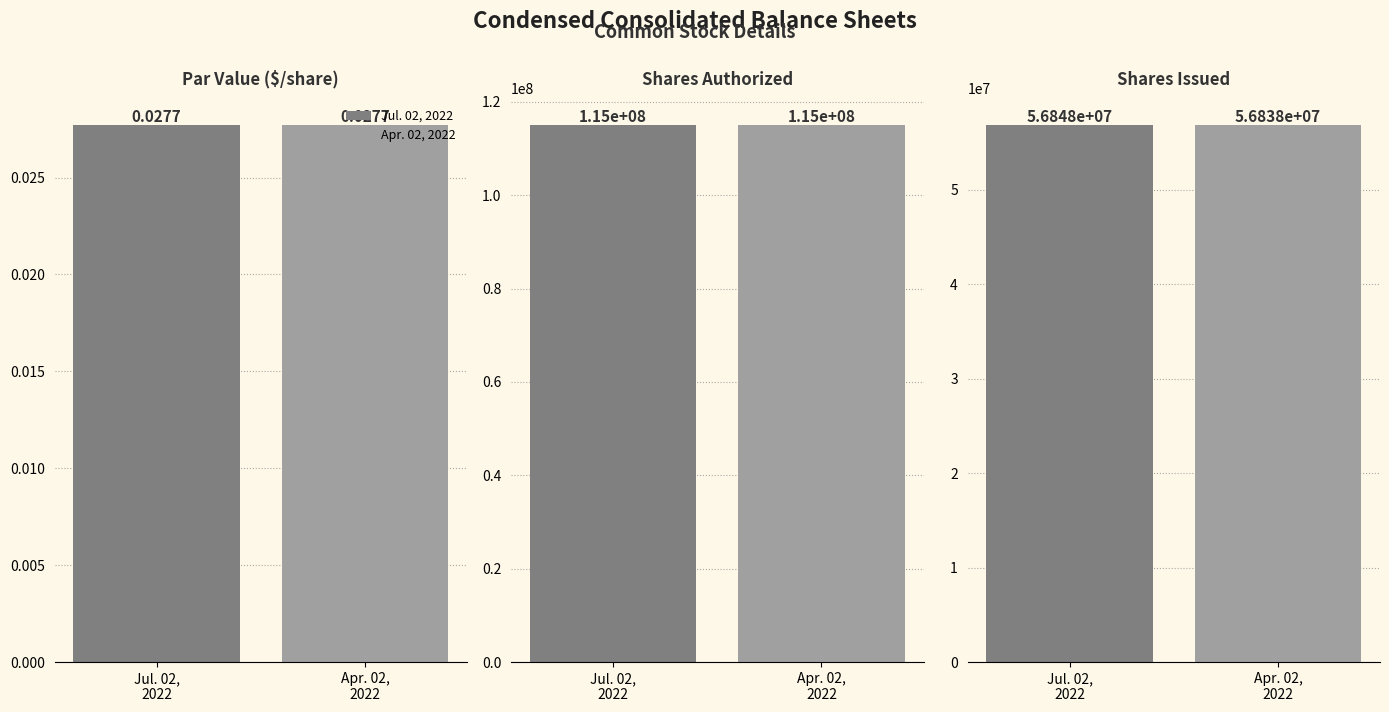

Is the value of Apr. 02, 2022 at Common stock, shares issued greater than the value of Jul. 02, 2022 at Common stock, shares issued?

No